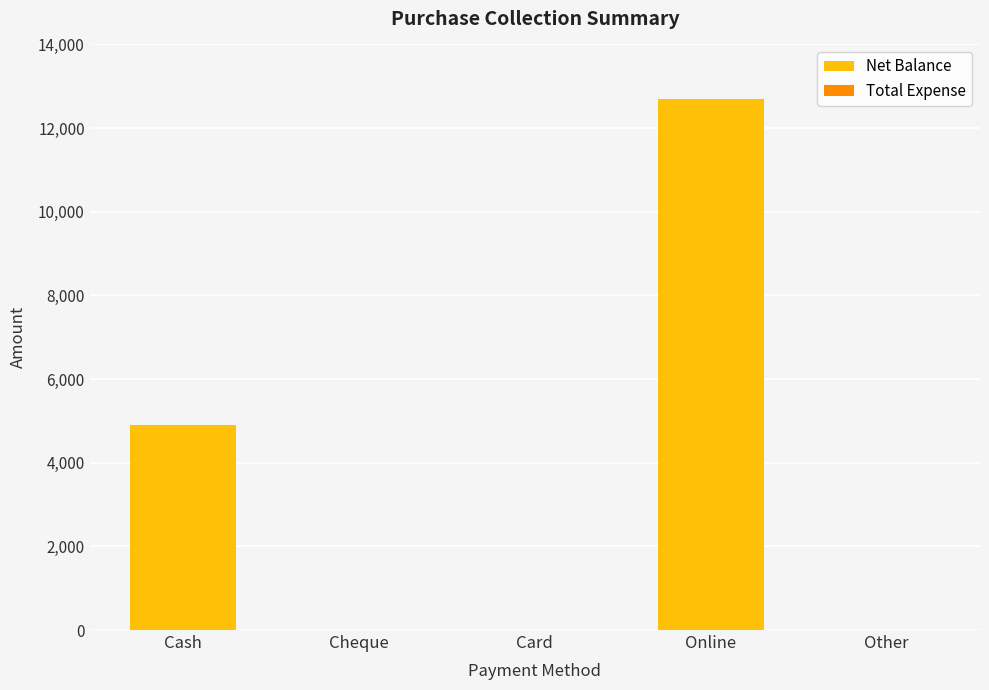

True or false: the data shows 0 at Cheque.

True